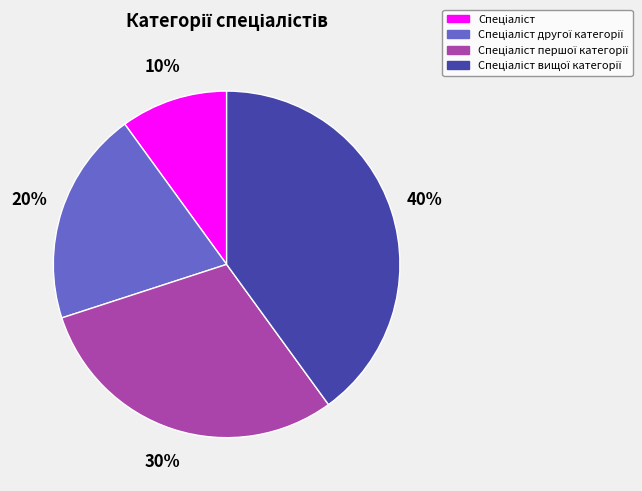

Count the number of slices in the pie.

4